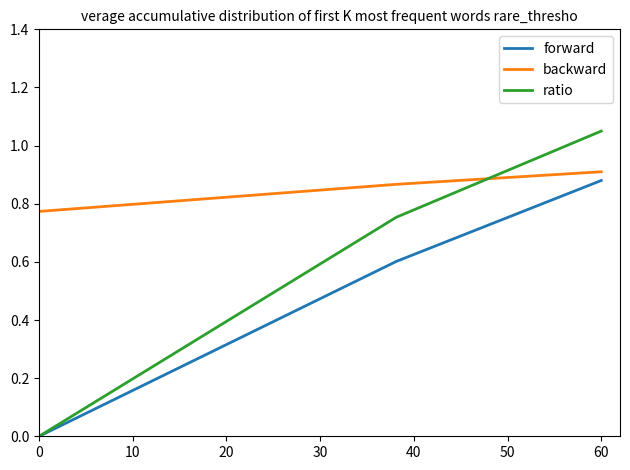

Is this an area chart (filled region under the line)?

No